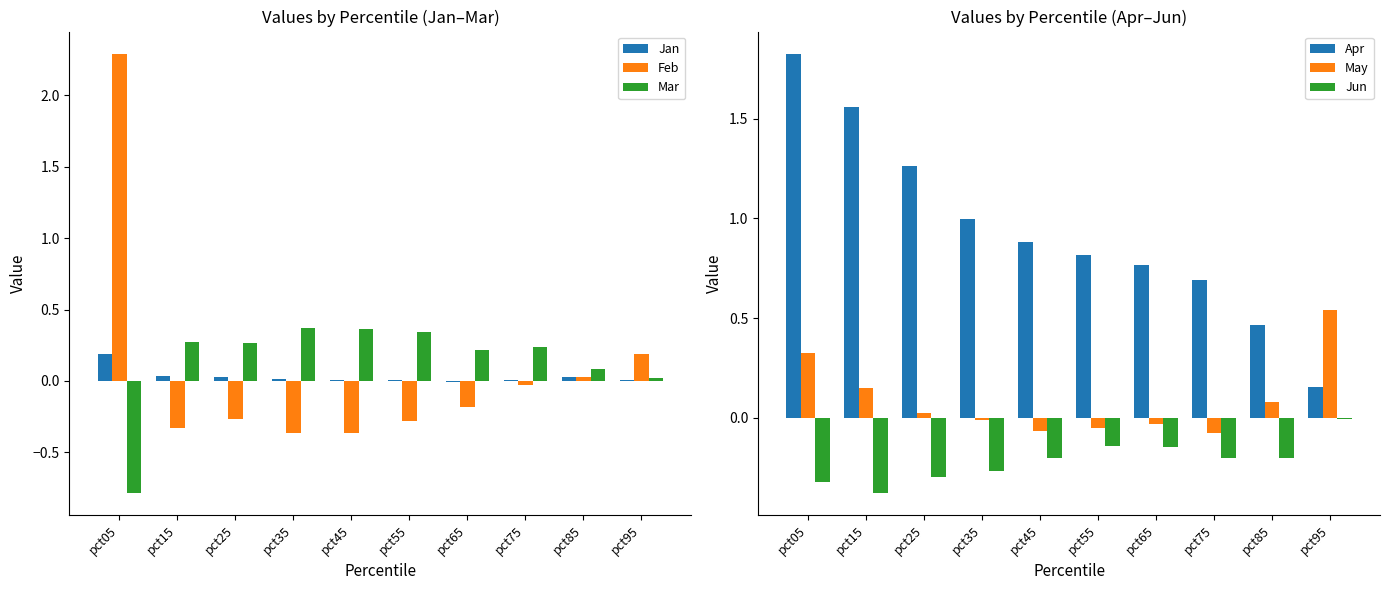

Rank the series at pct25 from highest to lowest value.

Apr, Mar, Jan, May, Feb, Jun